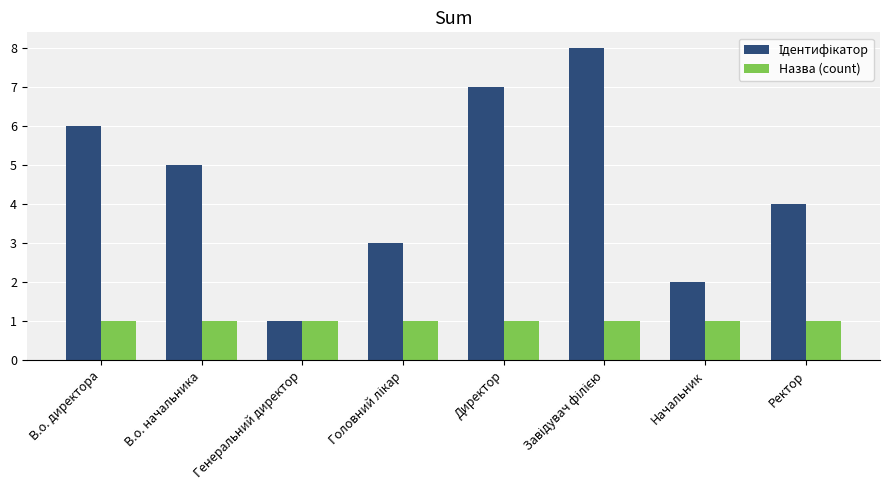

What is the sum of all Назва (count) values?

8